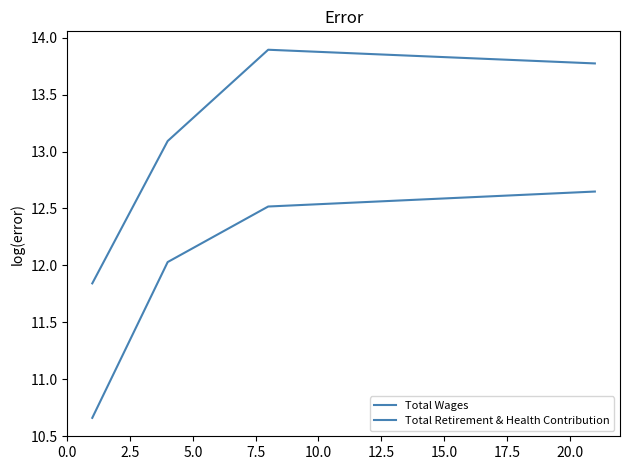

How many series are shown in this chart?

2